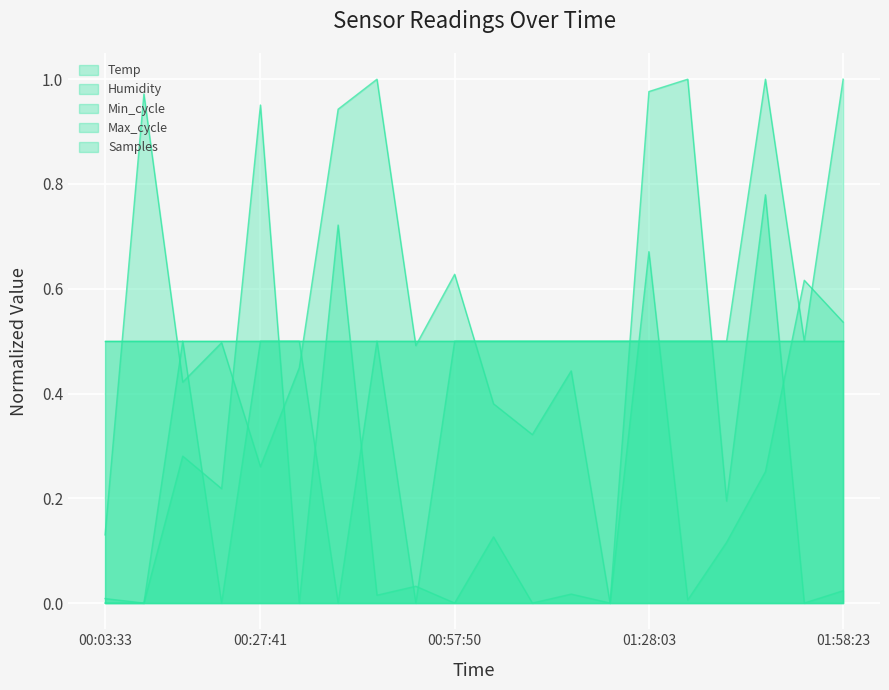

Between 2022/12/05 01:34:06 and 2022/12/05 01:46:09, which series saw the biggest shift?

Temp